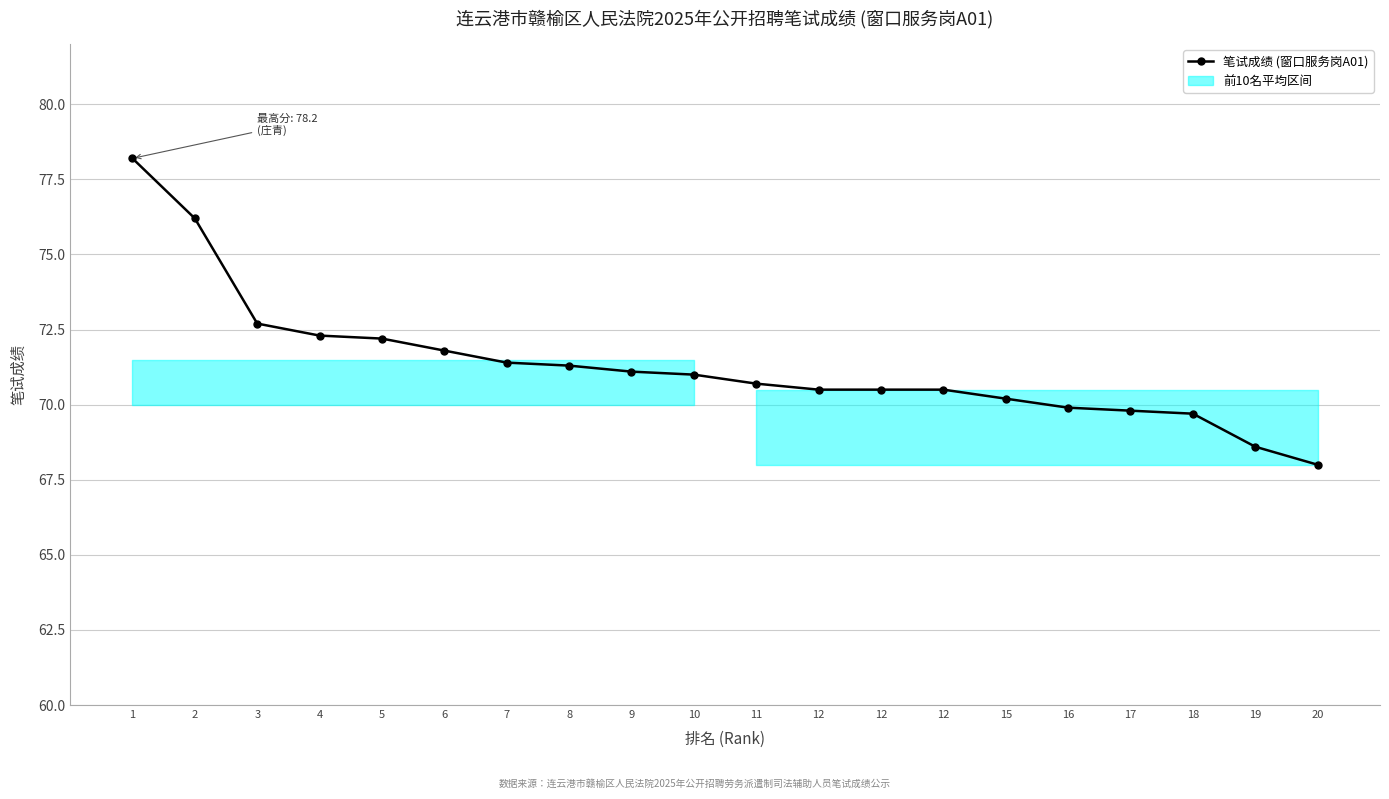

Rank the categories by value from lowest to highest.

20, 19, 18, 17, 16, 15, 12, 12, 12, 11, 10, 9, 8, 7, 6, 5, 4, 3, 2, 1